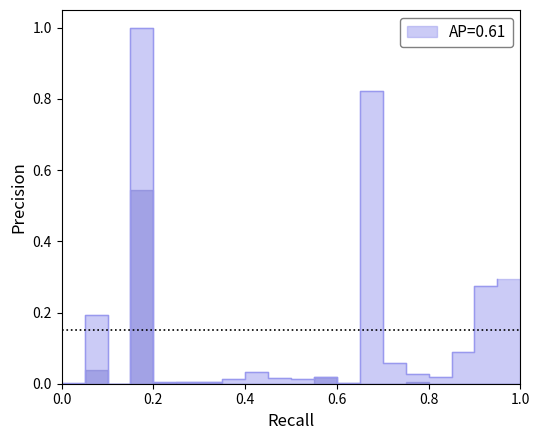

What is the change in value from 3 to 20?

+0.3